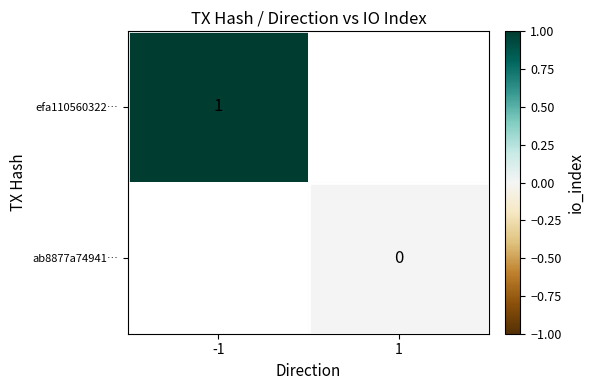

The value of efa110560322… at -1 is 1. True or false?

True